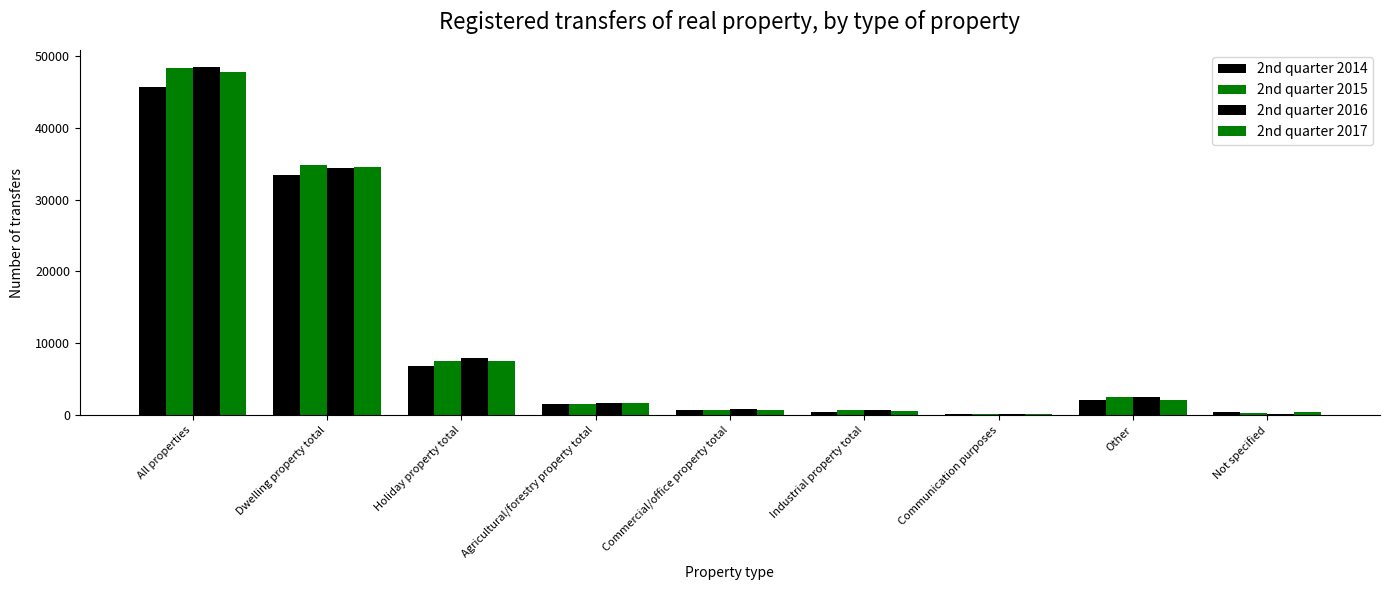

How many series are shown in this chart?

4